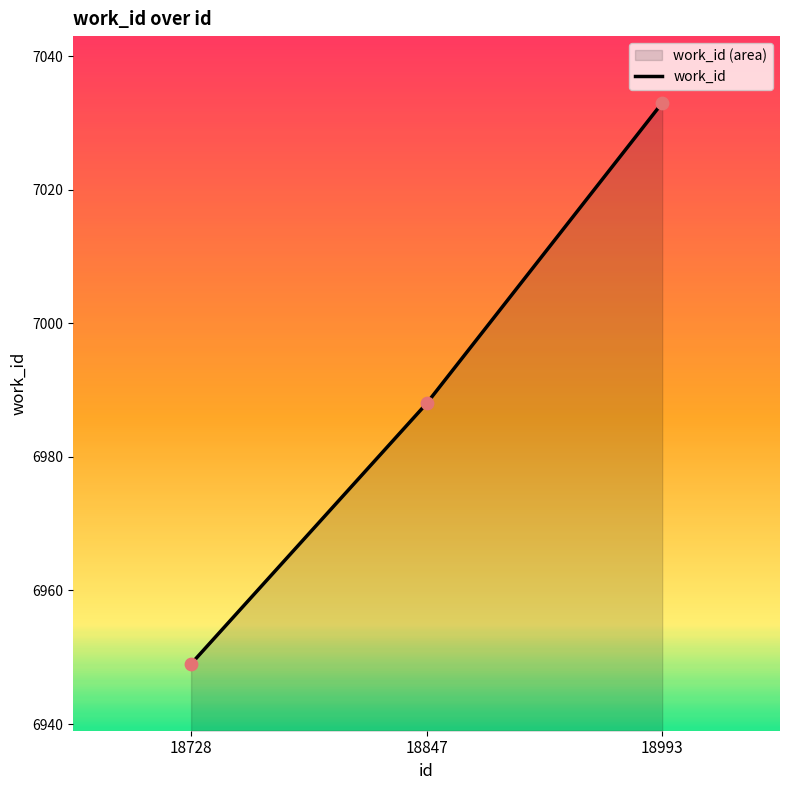

Which has a higher value, 18847 or 18993?

18993